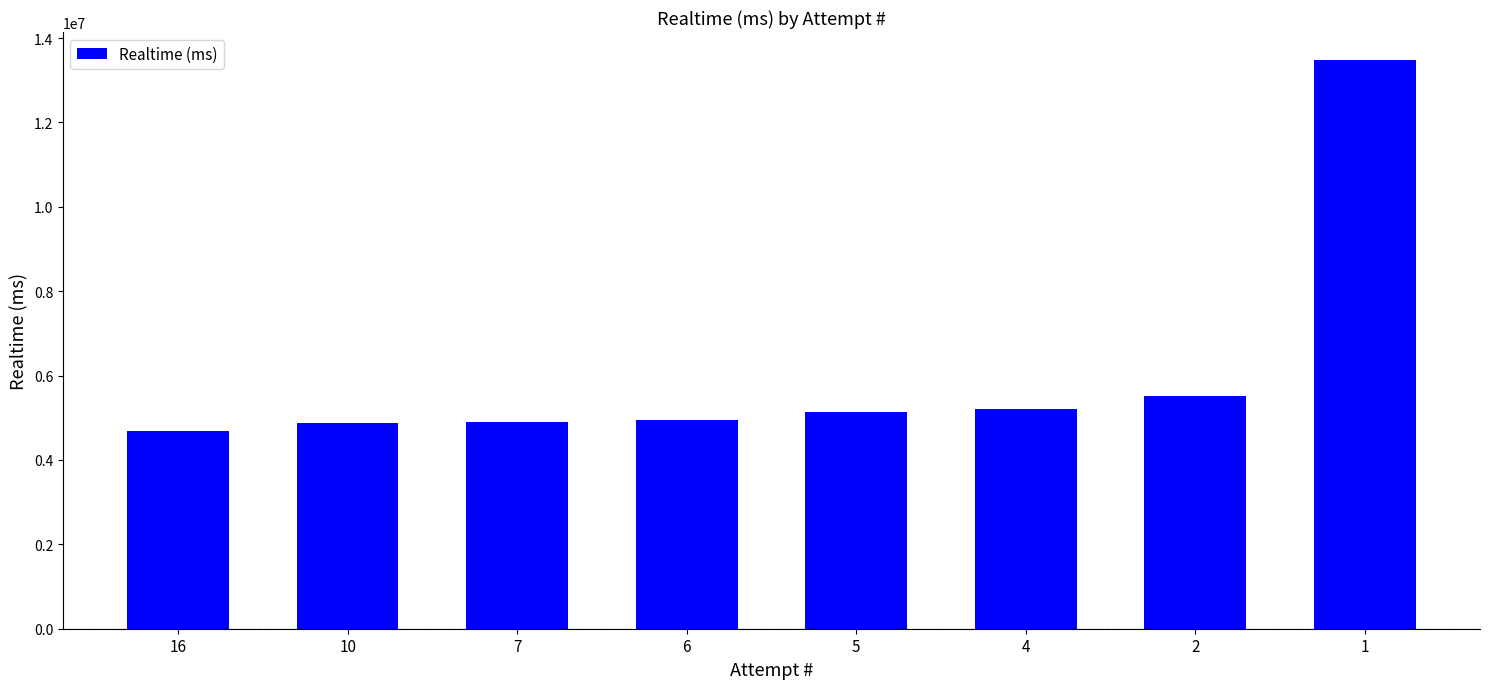

True or false: the data shows 5141909 at 5.

True